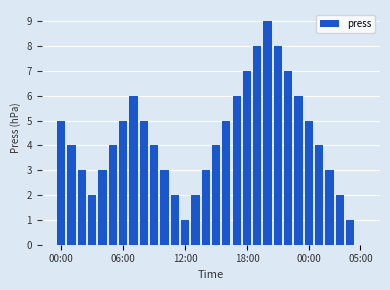

What is the maximum value shown in the chart?

9